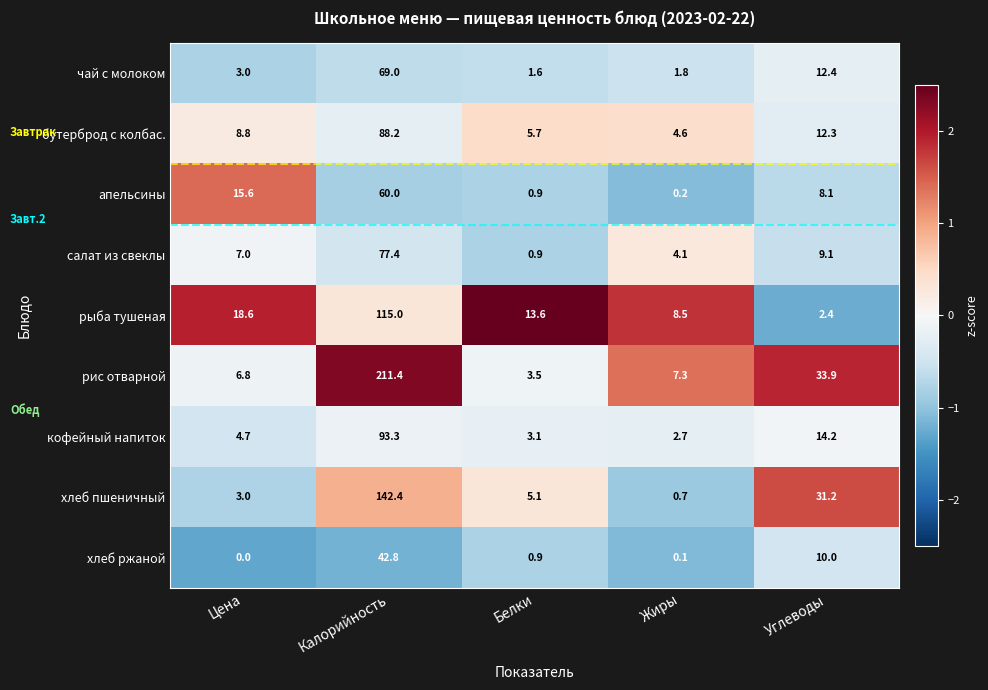

List the series in order of their peak value, lowest first.

хлеб ржаной, апельсины, чай с молоком, салат из свеклы, бутерброд с колбас., кофейный напиток, рыба тушеная, хлеб пшеничный, рис отварной